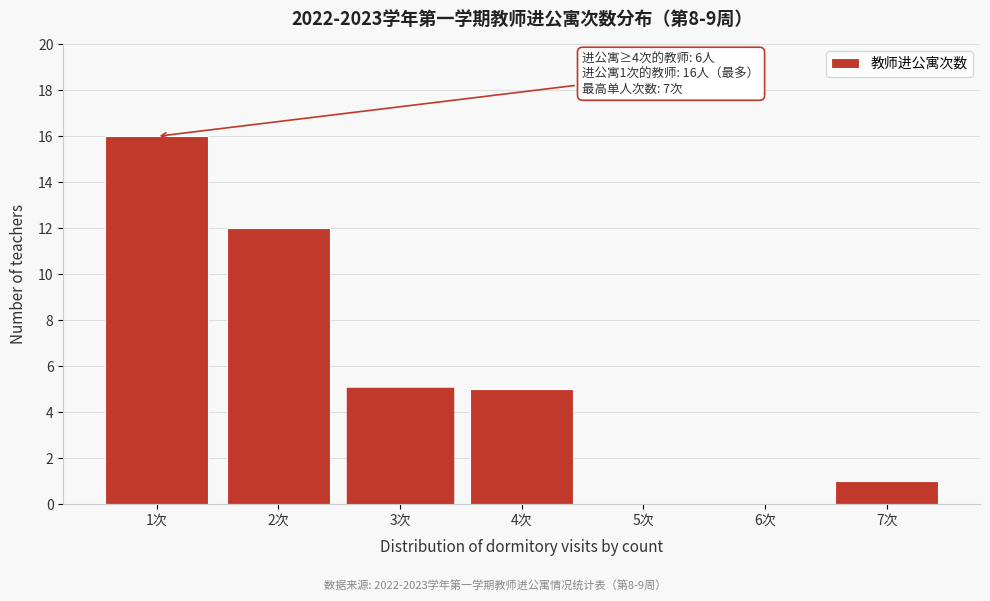

Over which range of the x-axis is the bar tallest?

0.5 to 1.5